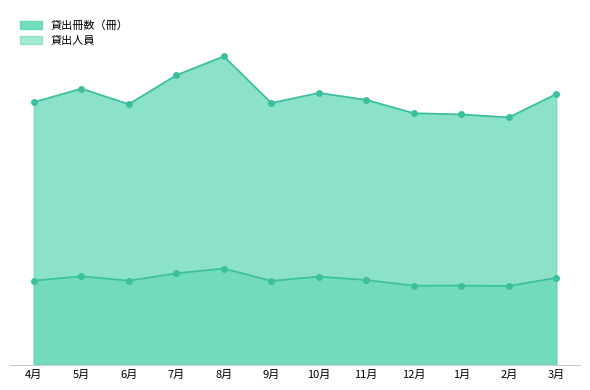

What value does the 貸出冊数（冊） series have at 11月, to the nearest 50?

625200